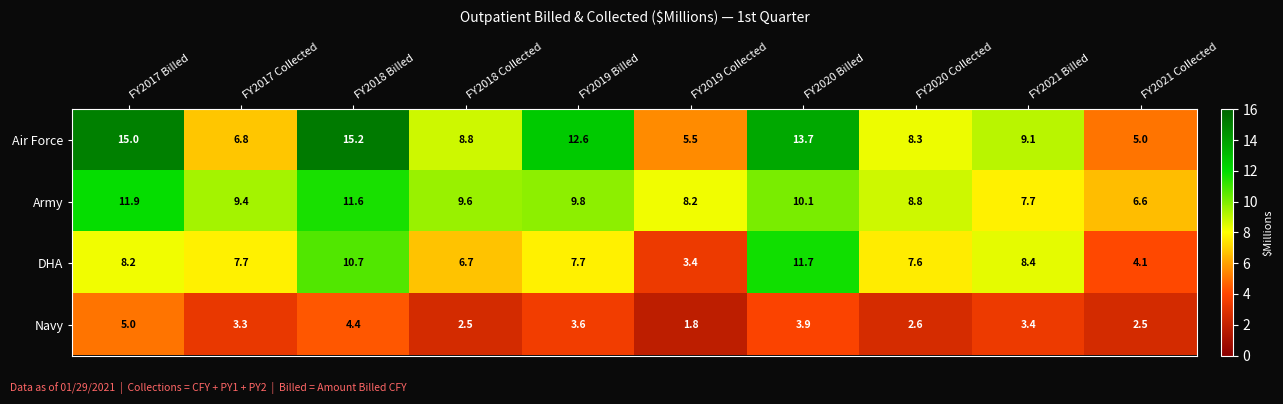

List the series in order of their peak value, highest first.

Air Force, Army, DHA, Navy